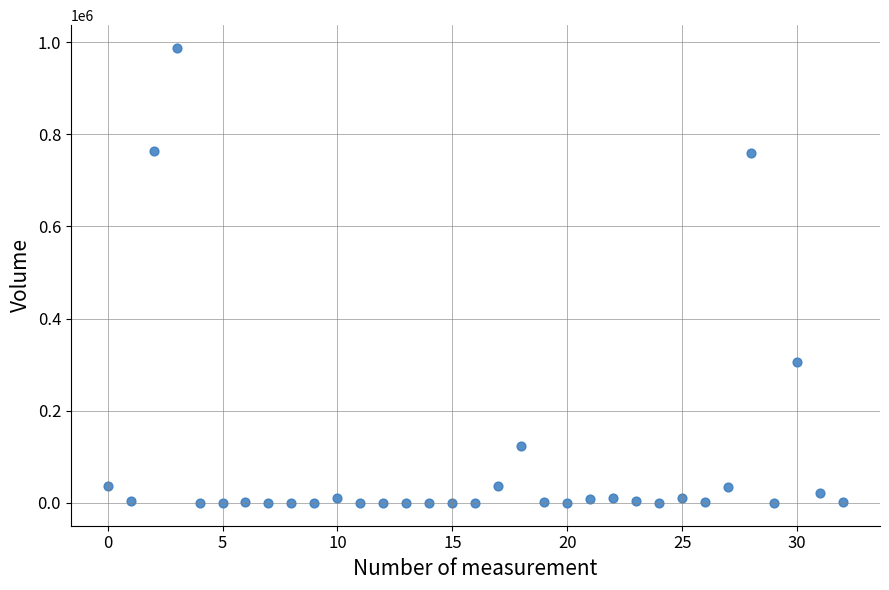

What is the range of Y values (max minus min)?

987400